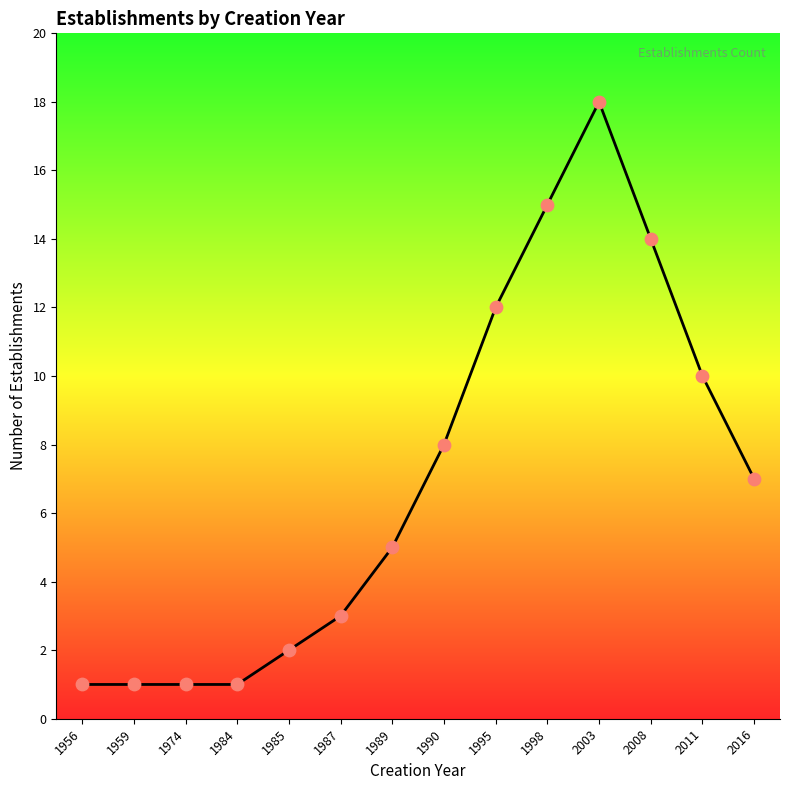

Between 1998 and 2003, which is larger?

2003